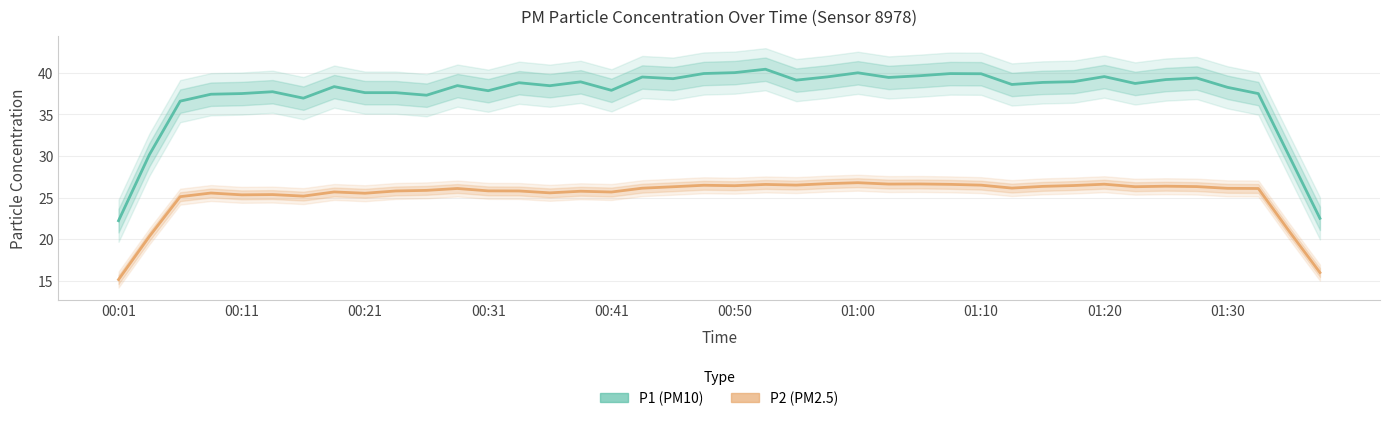

What is the total value across all series at 38?

51.0